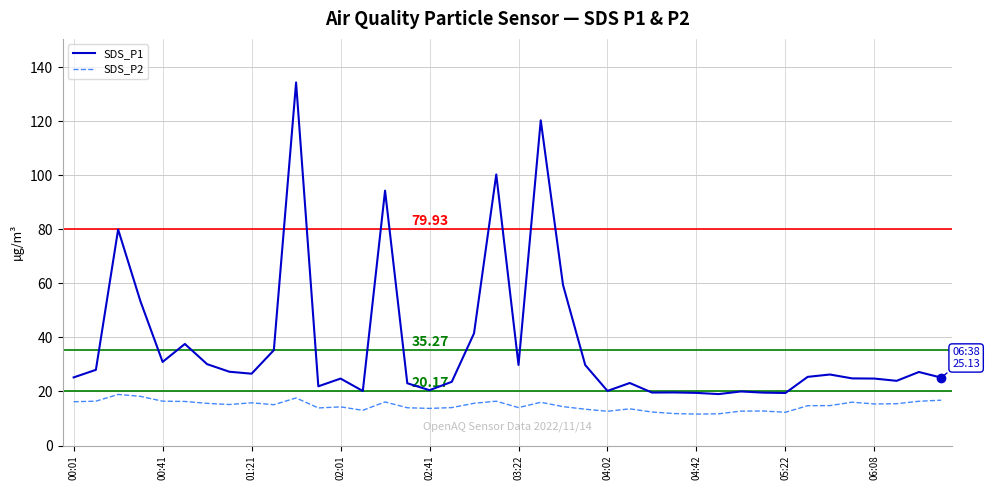

Which series has the widest spread of values?

SDS_P1